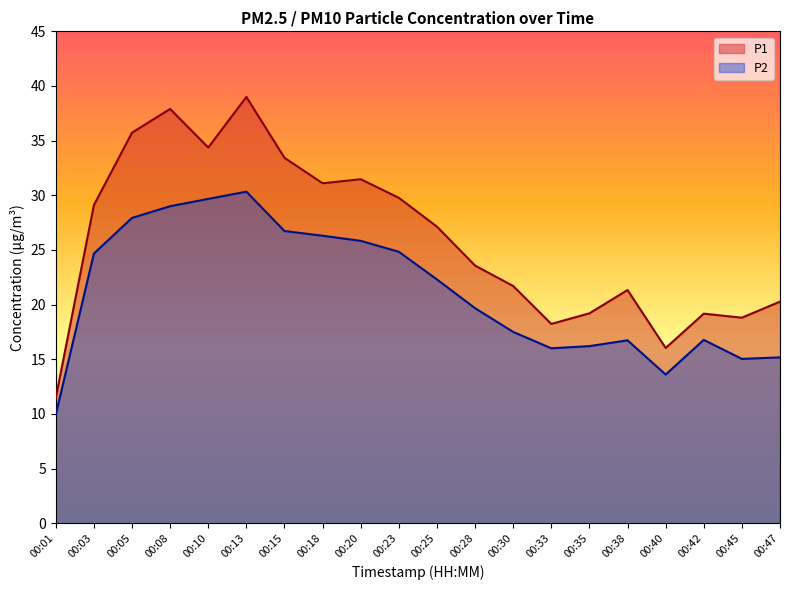

What is the approximate value of P2 at 00:01?

9.9